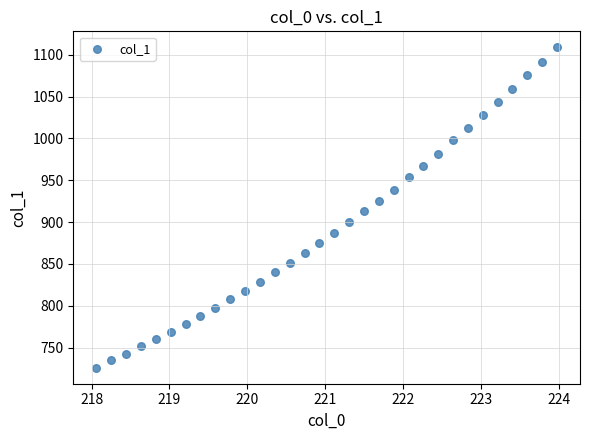

What is the range of X values (max minus min)?

5.9